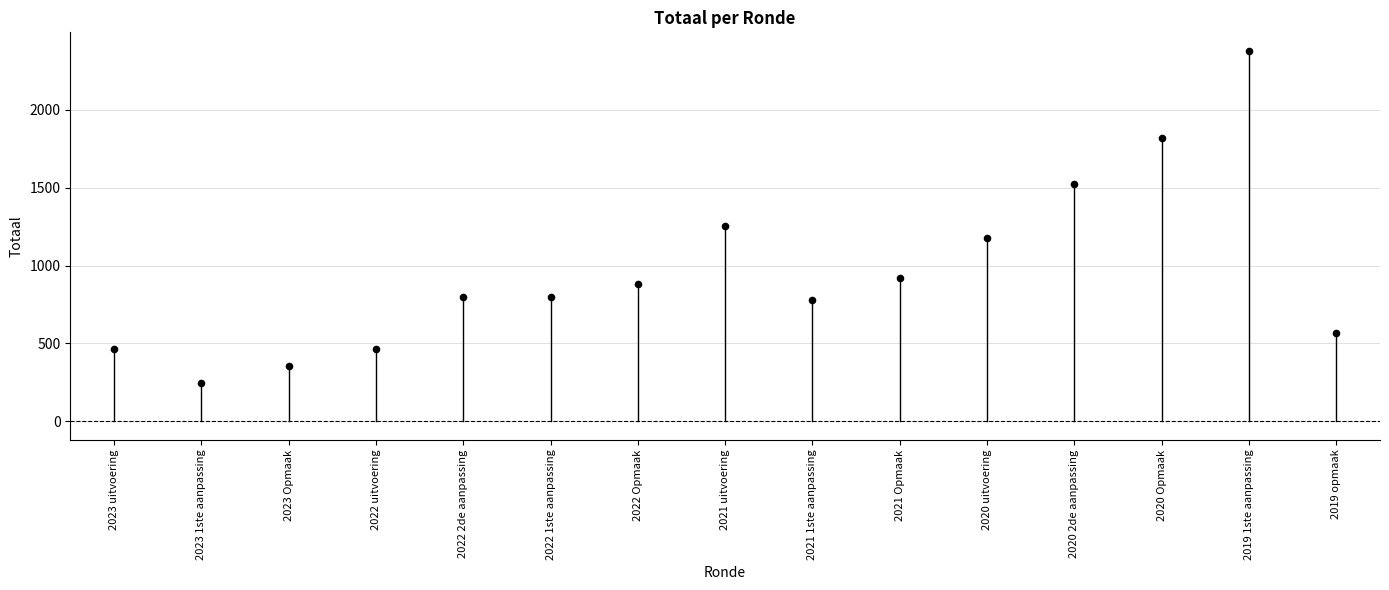

What Y value in the scatter plot is closest to 1312?

1255